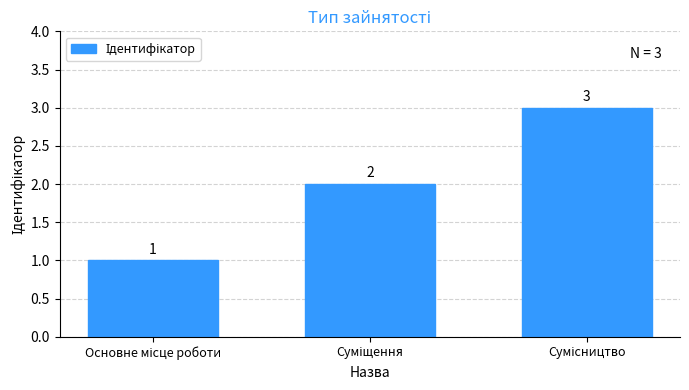

How many values are between 1 and 3?

3